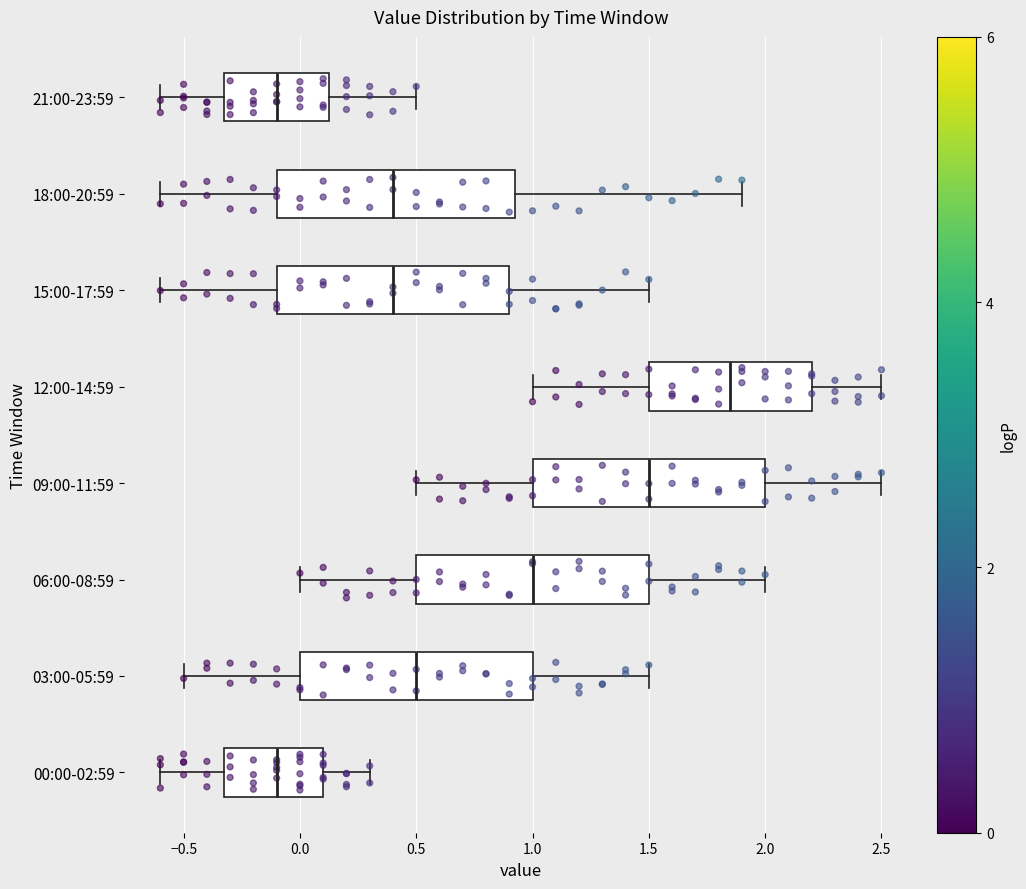

Where is the left edge of the box for 03:00-05:59 on the x-axis? The values are not printed on the chart, so give them approximately, as read against the axis.

0.00